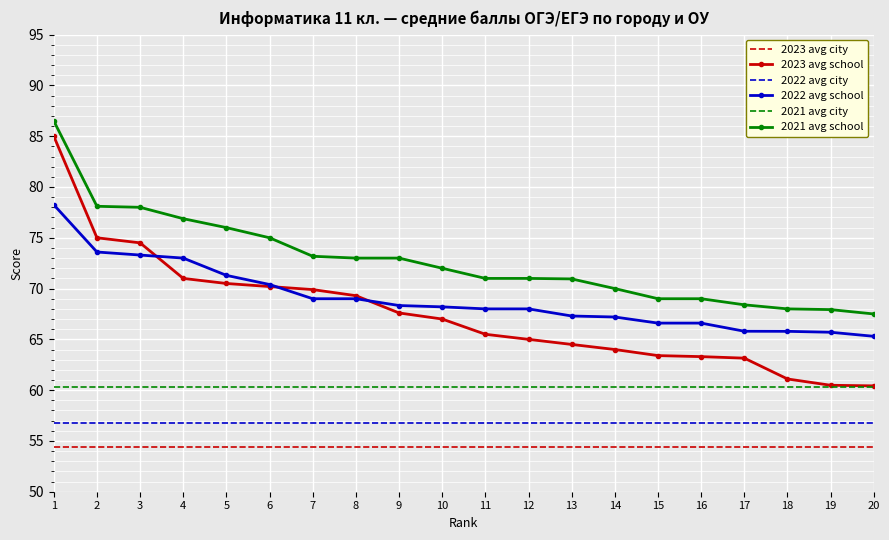

True or false: 2022 avg school and 2023 avg city cross at least once.

False